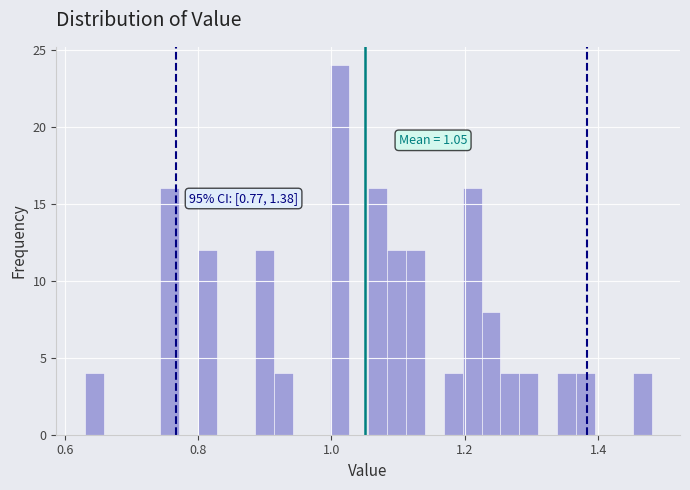

Around what value on the x-axis is the tallest bar? Give the approximate position of its centre, as read against the axis.

1.02